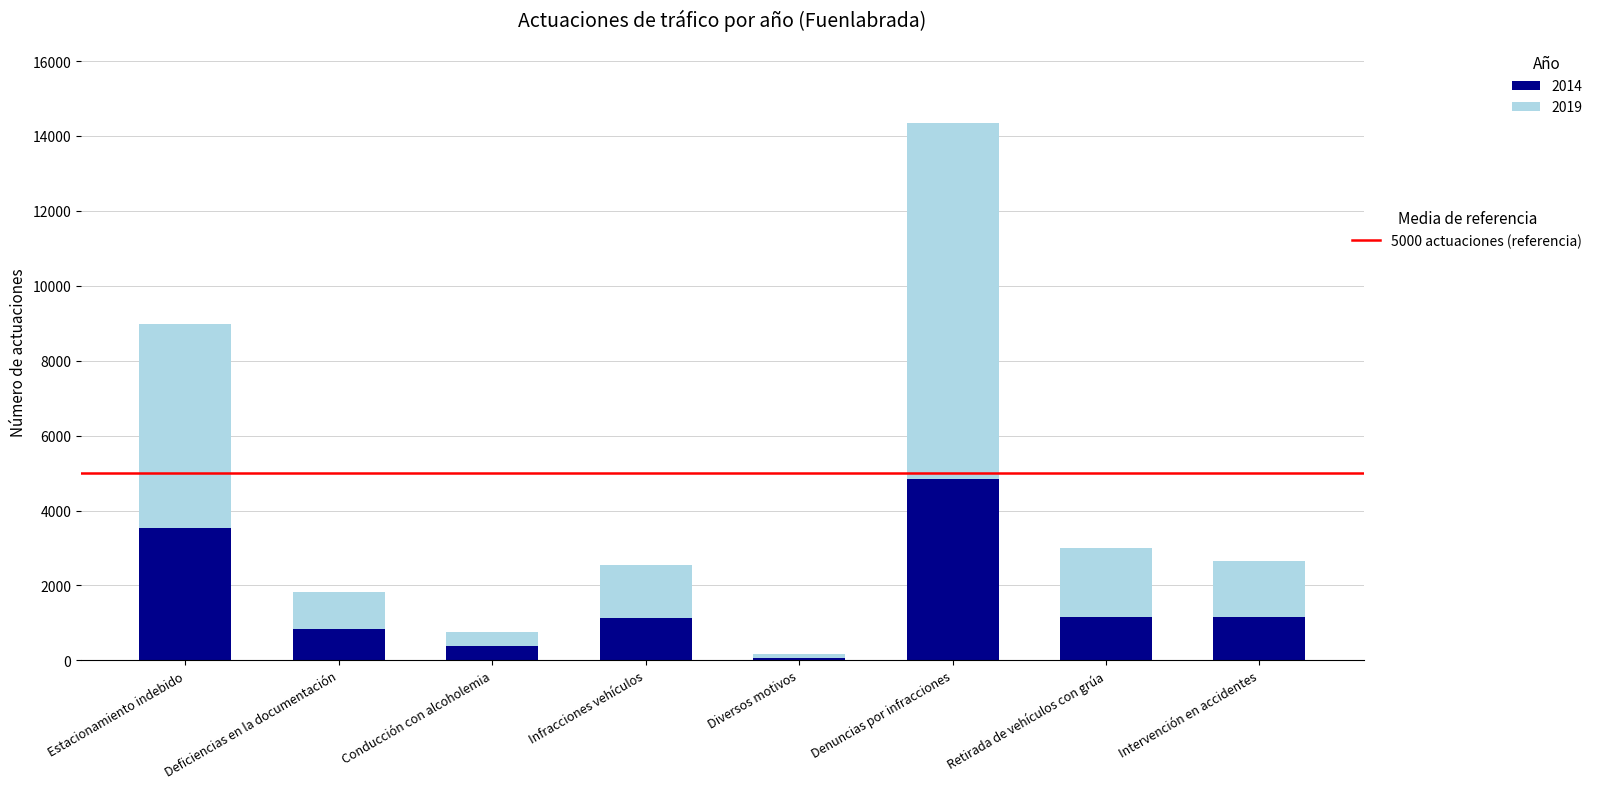

At which category is the sum across all series the highest?

Denuncias por infracciones